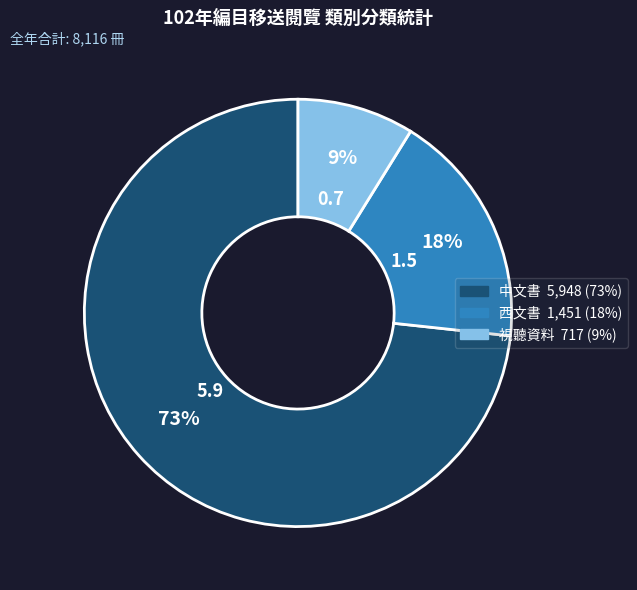

Is it true that 中文書 is 73% of the pie?

True